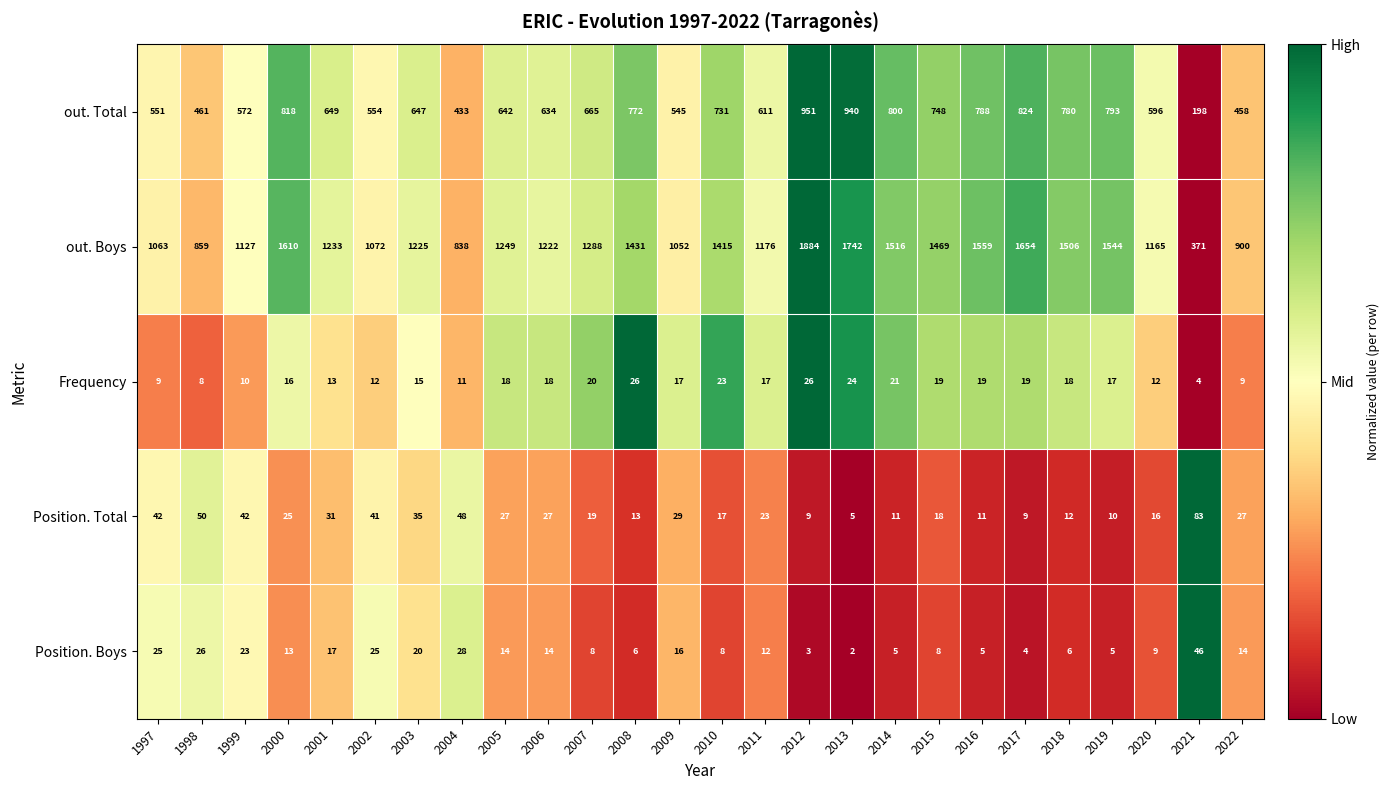

At which category does the chart reach its minimum across all series?

2013